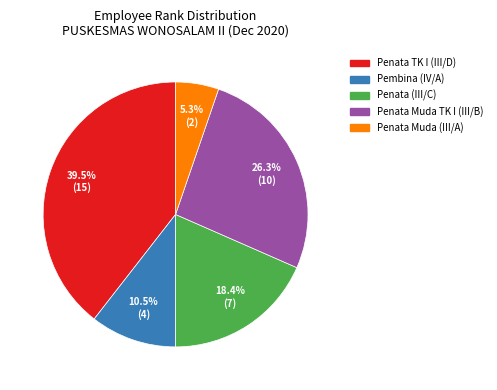

Which category has the biggest portion of the pie?

Penata TK I (III/D)